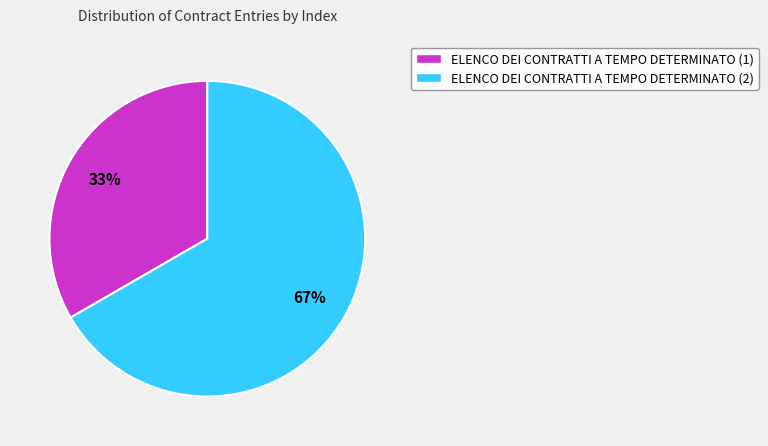

How many slices are in this pie chart?

2